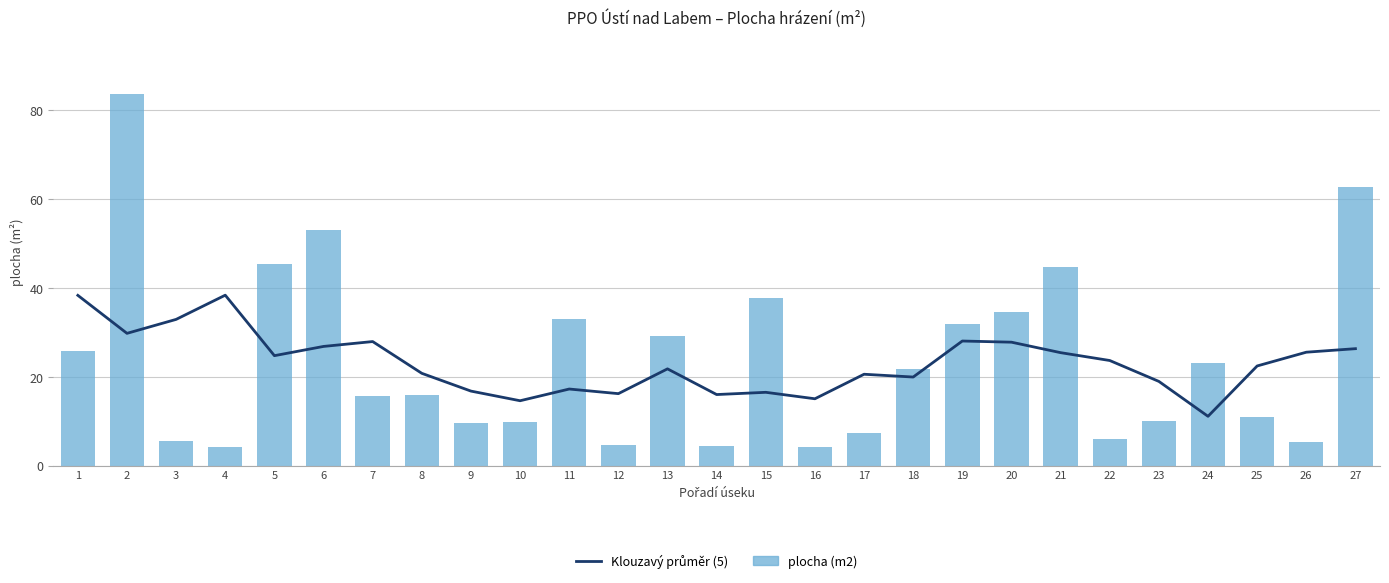

List the labels in order of plocha (m2) value, largest first.

2, 27, 6, 5, 21, 15, 20, 11, 19, 13, 1, 24, 18, 8, 7, 25, 23, 10, 9, 17, 22, 3, 26, 12, 14, 4, 16